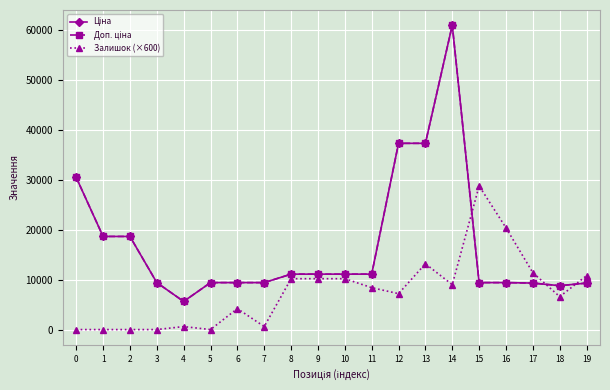

Read the Ціна value at 1.

18671.5